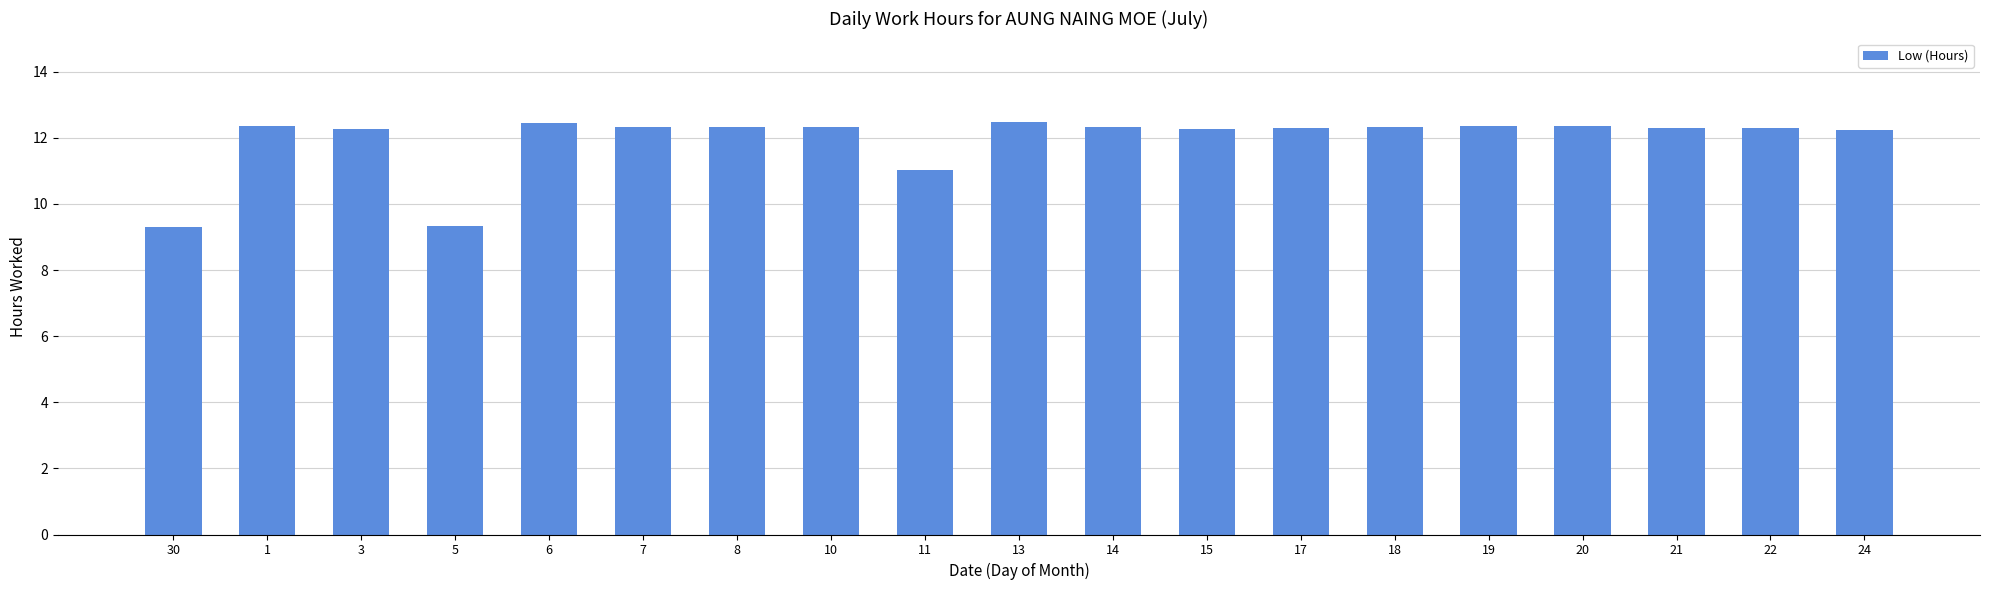

The chart shows a value of 12.3 at 15. True or false?

True